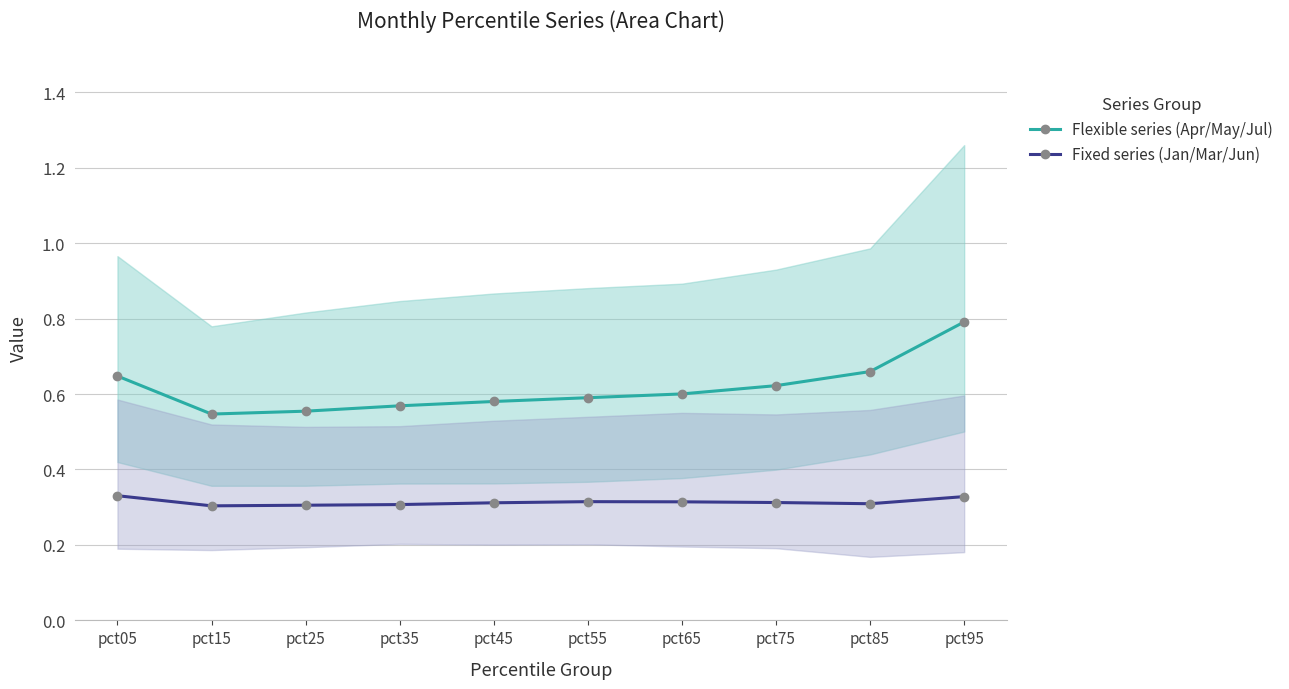

At which category does the chart reach its minimum across all series?

pct15